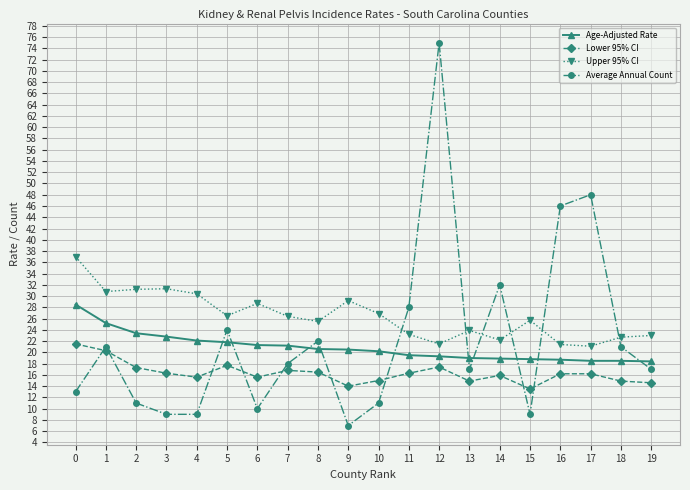

Is it true that Upper 95% CI equals 33.1 at 17?

False